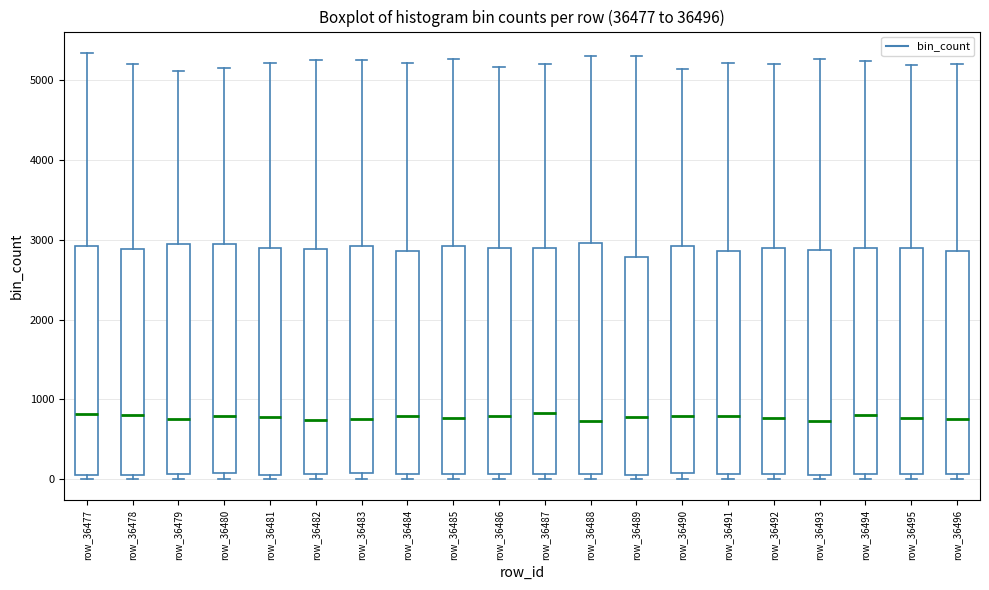

Reading left to right, read every box against the y-axis: the position of its median line, the range the box covers, and the ends of its whiskers. The values are not printed on the chart, so give them approximately, as read against the axis.

row_36477: median 800, box 100 to 2900, whiskers 0 to 5300
row_36478: median 800, box 100 to 2900, whiskers 0 to 5200
row_36479: median 800, box 100 to 2900, whiskers 0 to 5100
row_36480: median 800, box 100 to 2900, whiskers 0 to 5200
row_36481: median 800, box 100 to 2900, whiskers 0 to 5200
row_36482: median 700, box 100 to 2900, whiskers 0 to 5300
row_36483: median 800, box 100 to 2900, whiskers 0 to 5300
row_36484: median 800, box 100 to 2900, whiskers 0 to 5200
row_36485: median 800, box 100 to 2900, whiskers 0 to 5300
row_36486: median 800, box 100 to 2900, whiskers 0 to 5200
row_36487: median 800, box 100 to 2900, whiskers 0 to 5200
row_36488: median 700, box 100 to 3000, whiskers 0 to 5300
row_36489: median 800, box 0 to 2800, whiskers 0 (just below the box's lower edge) to 5300
row_36490: median 800, box 100 to 2900, whiskers 0 to 5100
row_36491: median 800, box 100 to 2900, whiskers 0 to 5200
row_36492: median 800, box 100 to 2900, whiskers 0 to 5200
row_36493: median 700, box 100 to 2900, whiskers 0 to 5300
row_36494: median 800, box 100 to 2900, whiskers 0 to 5200
row_36495: median 800, box 100 to 2900, whiskers 0 to 5200
row_36496: median 800, box 100 to 2900, whiskers 0 to 5200